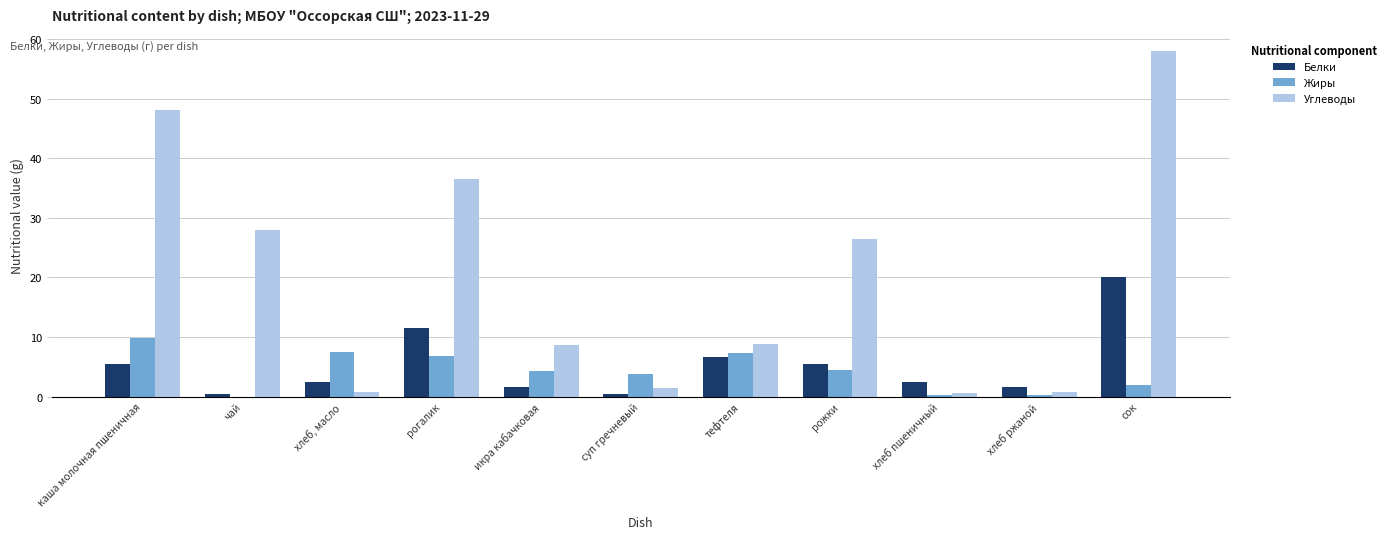

The value of Белки at каша молочная пшеничная is 1.8. True or false?

False